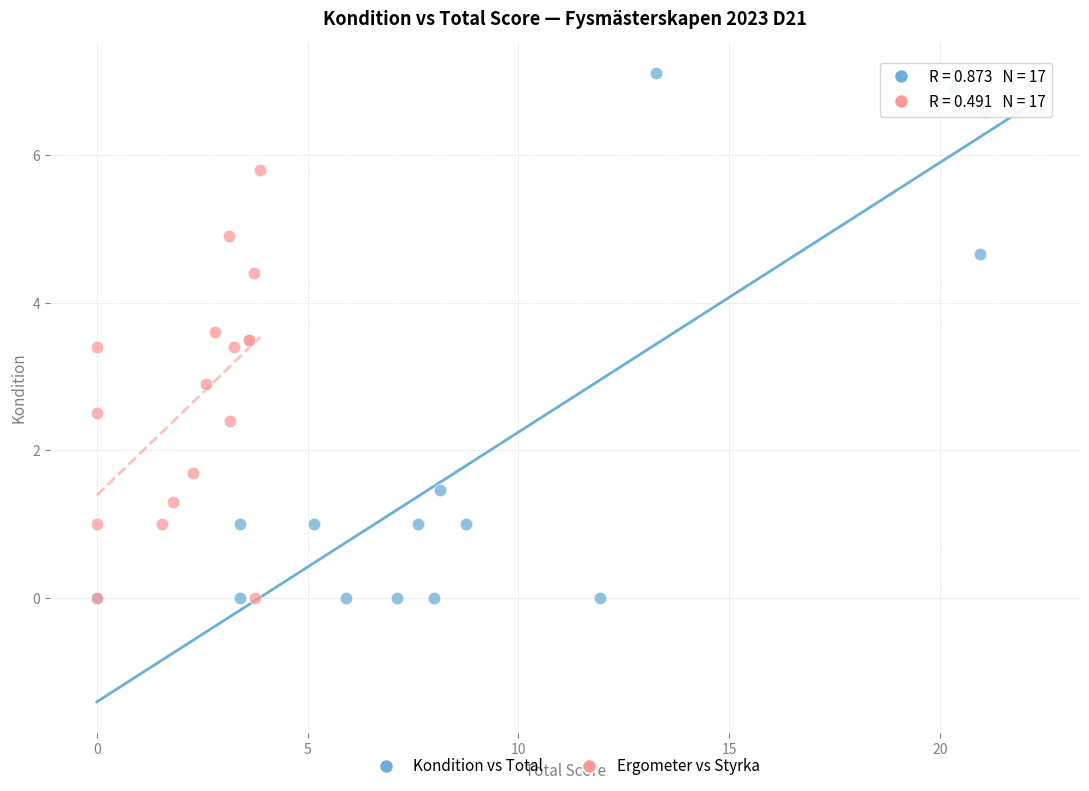

Which series contains the highest Y value?

Kondition vs Total